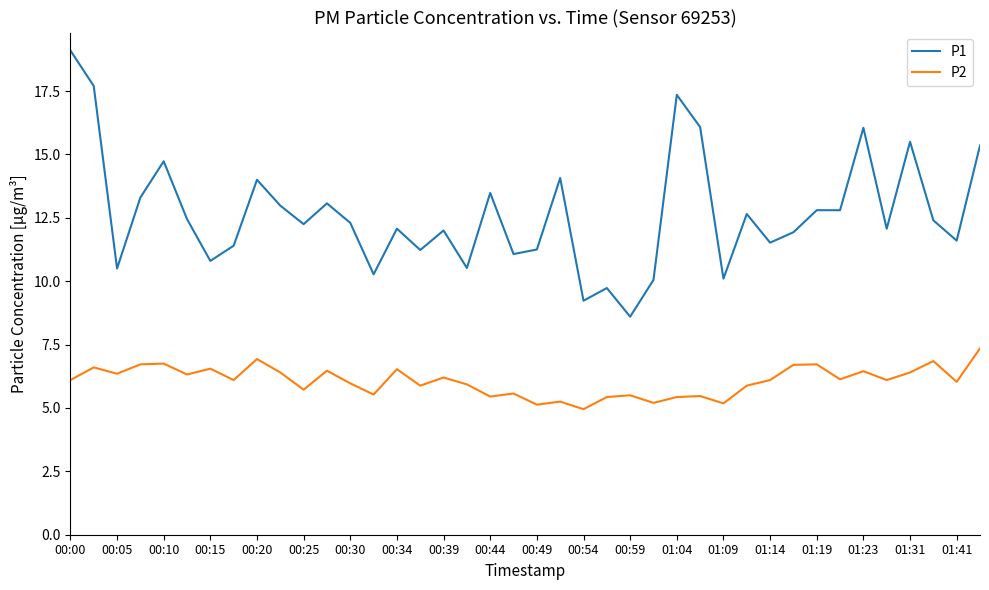

True or false: P1 and P2 intersect in this chart.

False